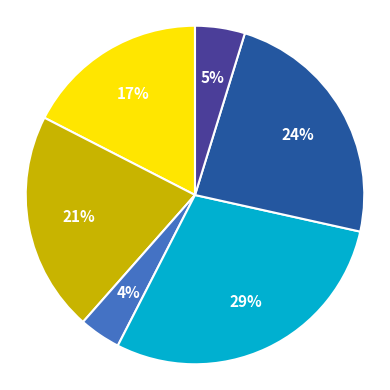

Is there any slice that represents more than half of the pie?

No